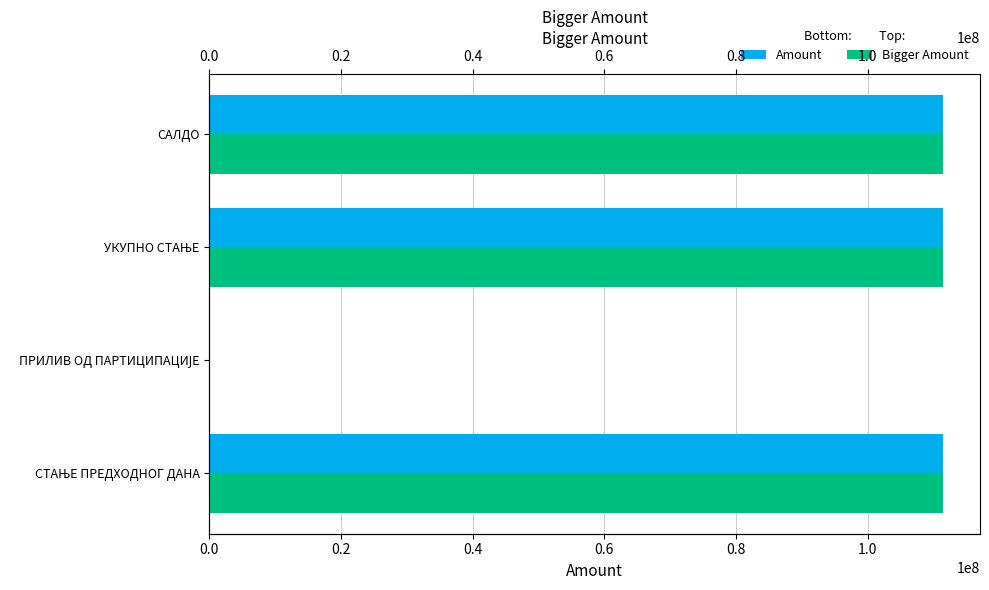

Which has a higher value, САЛДО or СТАЊЕ ПРЕДХОДНОГ ДАНА?

САЛДО